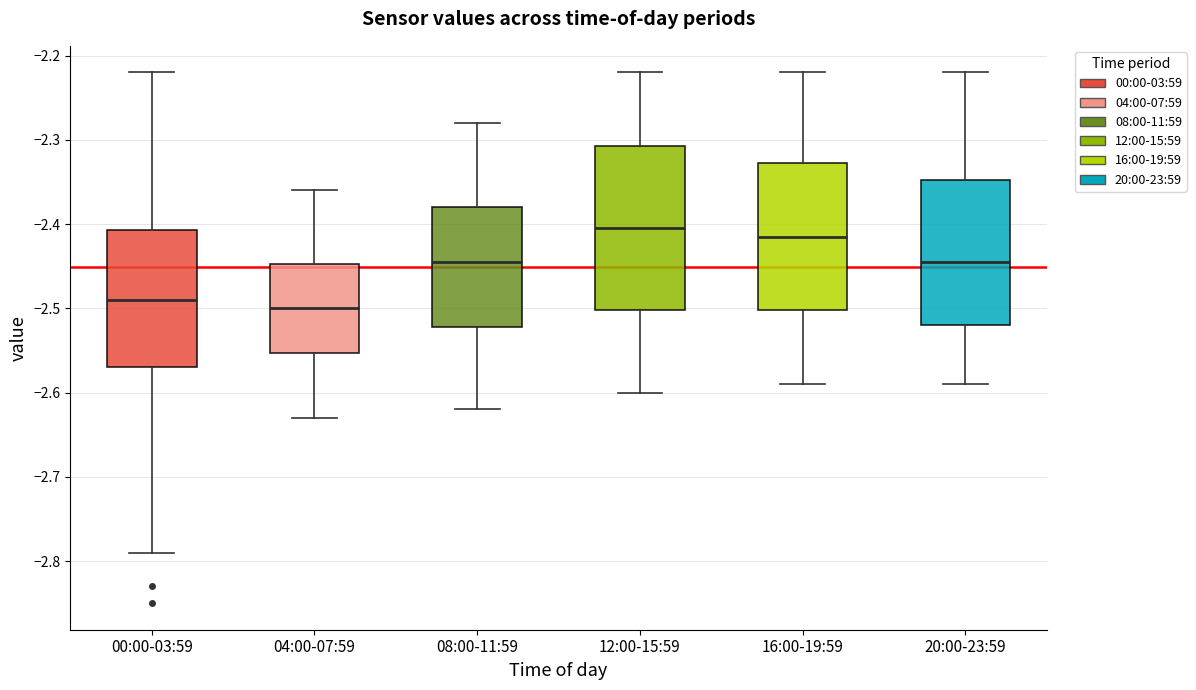

Comparing the boxes themselves (not the whiskers), which one is the tallest?

12:00-15:59